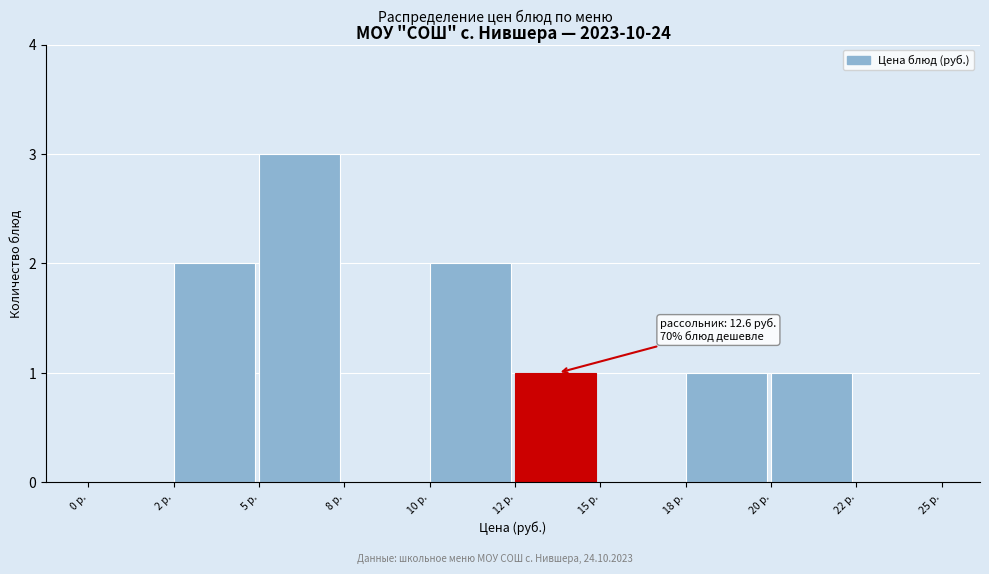

Reading right to left, list all the values displayed in this chart.

22 р.=0	20 р.=1	18 р.=1	15 р.=0	12 р.=1	10 р.=2	8 р.=0	5 р.=3	2 р.=2	0 р.=0